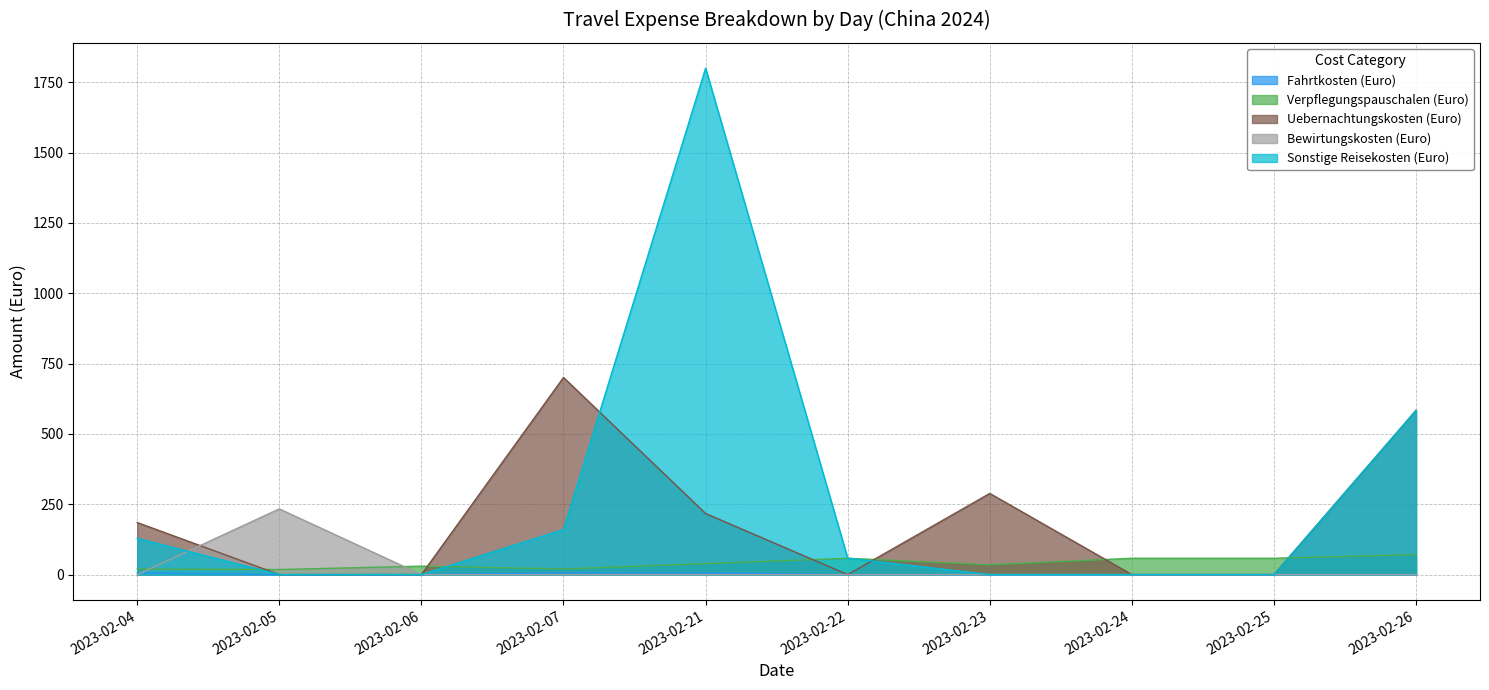

Reading left to right, what are all the values shown in this chart?

Fahrtkosten (Euro): 2023-02-04=6.0	2023-02-05=0.0	2023-02-06=0.0	2023-02-07=6.0	2023-02-21=6.0	2023-02-22=0.0	2023-02-23=0.0	2023-02-24=0.0	2023-02-25=0.0	2023-02-26=0.0
Verpflegungspauschalen (Euro): 2023-02-04=20.0	2023-02-05=18.0	2023-02-06=30.0	2023-02-07=20.0	2023-02-21=39.0	2023-02-22=58.0	2023-02-23=34.8	2023-02-24=58.0	2023-02-25=58.0	2023-02-26=71.0
Uebernachtungskosten (Euro): 2023-02-04=185.0	2023-02-05=0.0	2023-02-06=0.0	2023-02-07=700.5	2023-02-21=217.0	2023-02-22=0.0	2023-02-23=288.5	2023-02-24=0.0	2023-02-25=0.0	2023-02-26=583.8
Bewirtungskosten (Euro): 2023-02-04=0.0	2023-02-05=233.5	2023-02-06=0.0	2023-02-07=0.0	2023-02-21=0.0	2023-02-22=0.0	2023-02-23=0.0	2023-02-24=0.0	2023-02-25=0.0	2023-02-26=0.0
Sonstige Reisekosten (Euro): 2023-02-04=128.8	2023-02-05=0.0	2023-02-06=0.0	2023-02-07=160.0	2023-02-21=1800.0	2023-02-22=58.4	2023-02-23=0.0	2023-02-24=0.0	2023-02-25=0.0	2023-02-26=583.8